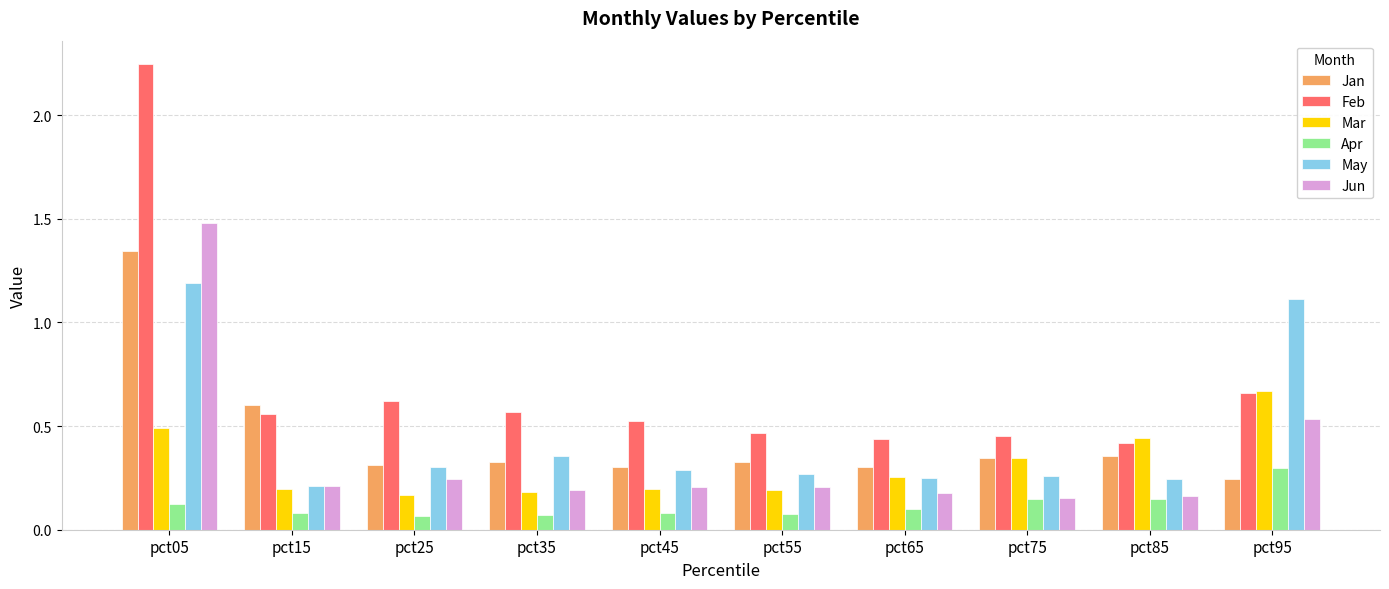

What is the total value across all series at pct35?

1.7